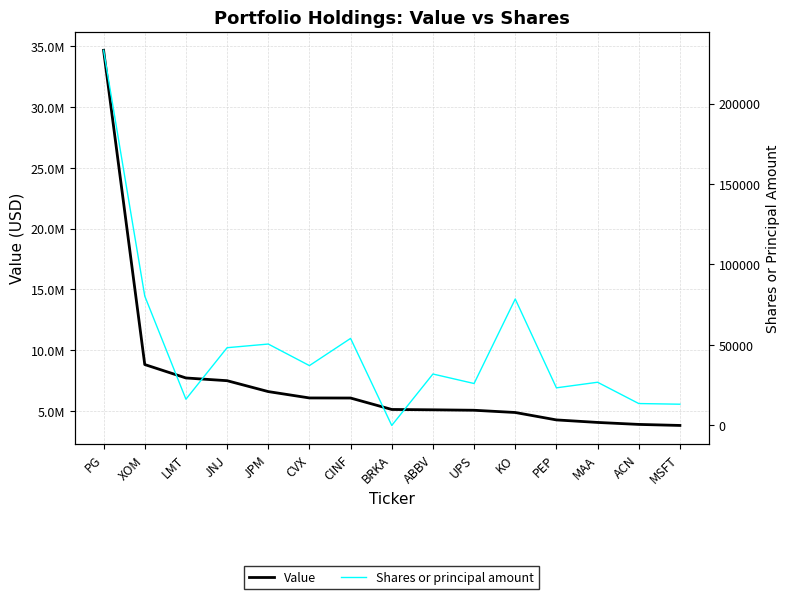

What are all the series names shown in the legend?

Value, Shares or principal amount